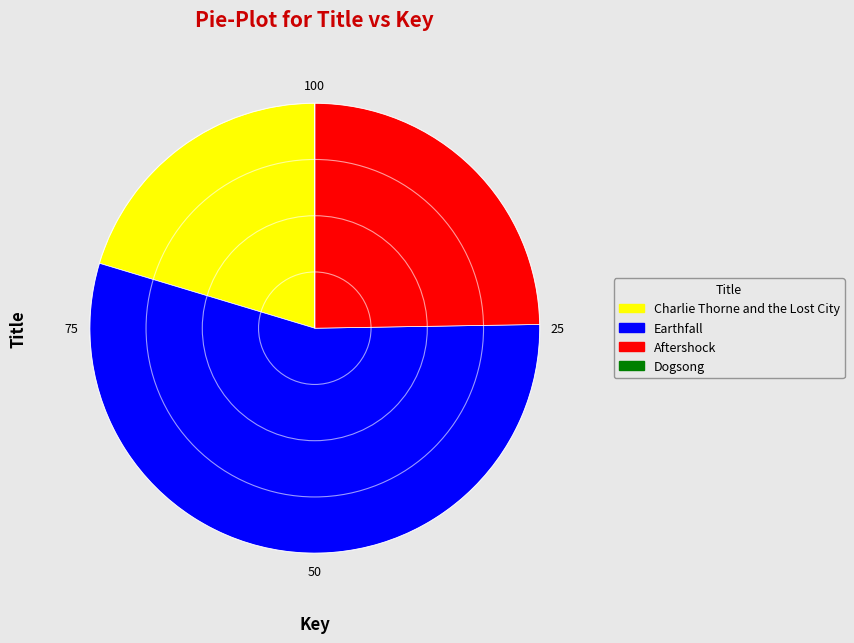

Is it true that Aftershock is 39% of the pie?

False